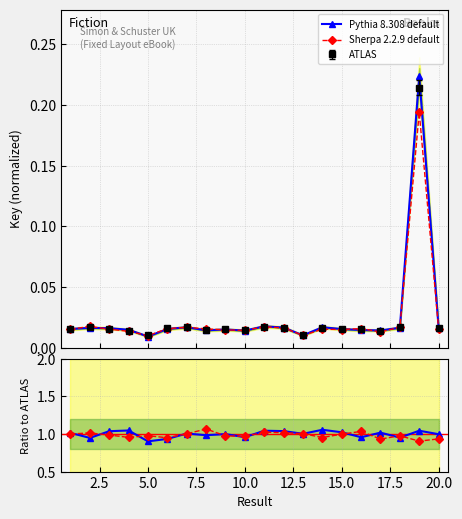

In Sherpa 2.2.9 default, how many points are higher than both neighbors (excluding endpoints)?

6